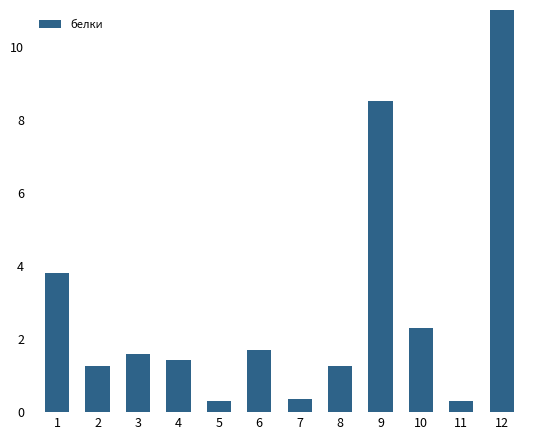

Reading left to right, transcribe all the data shown in this chart.

3.8	1.3	1.6	1.4	0.3	1.7	0.3	1.3	8.5	2.3	0.3	11.8